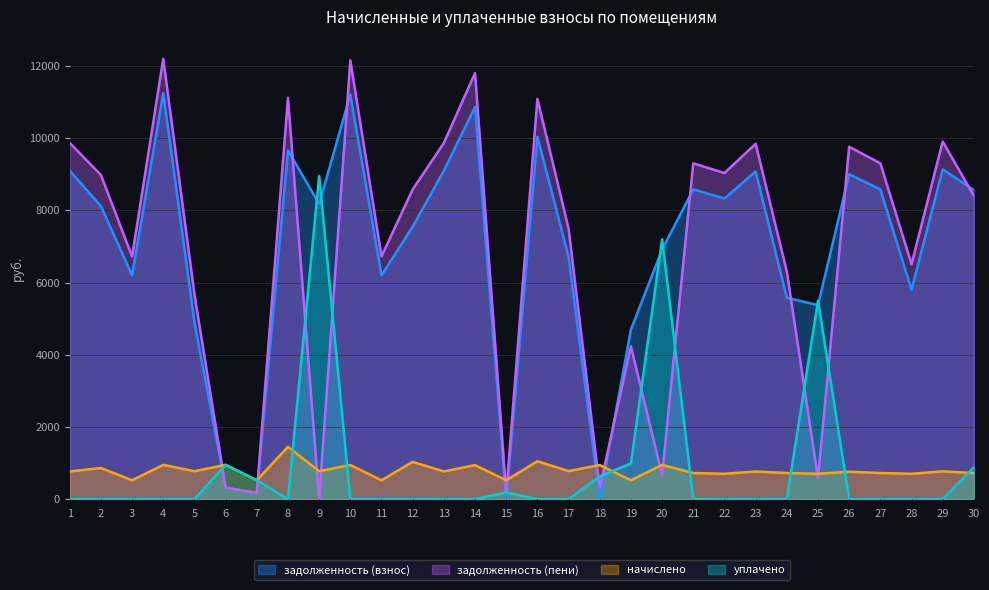

Which series has the widest spread of values?

задолженность (пени)